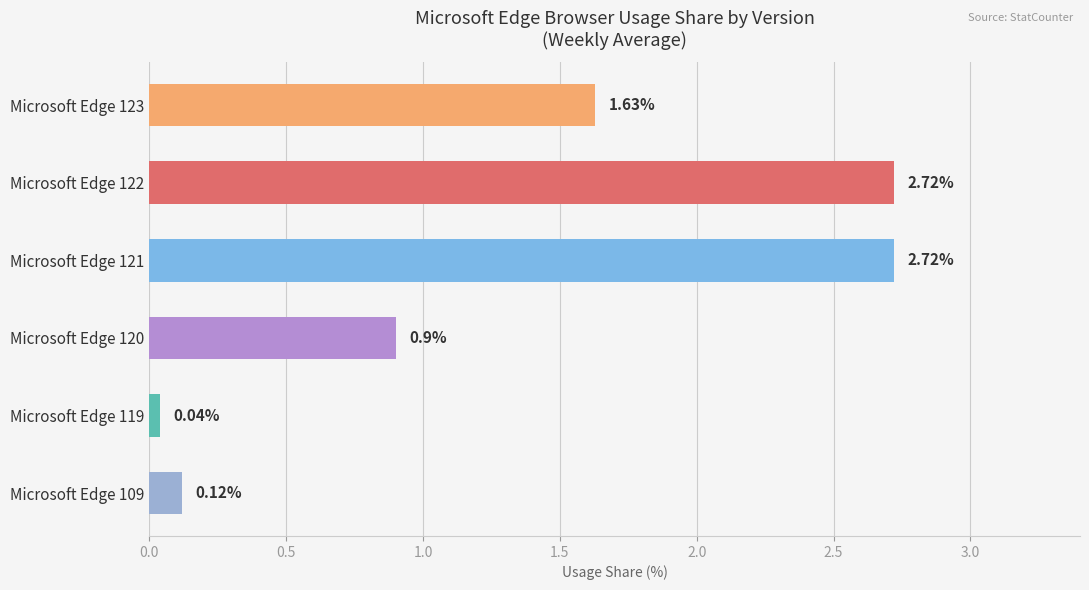

What is the difference between the maximum and second lowest values?

2.6